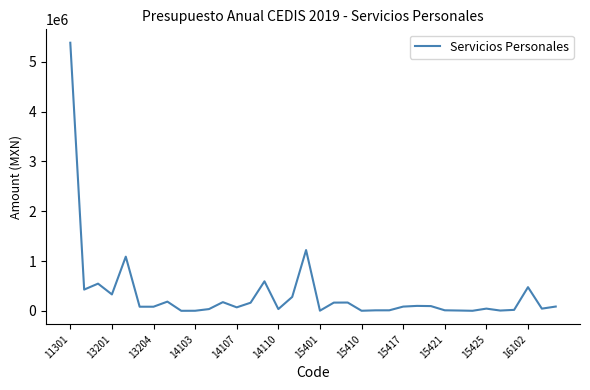

What is the greatest value displayed?

5384367.8